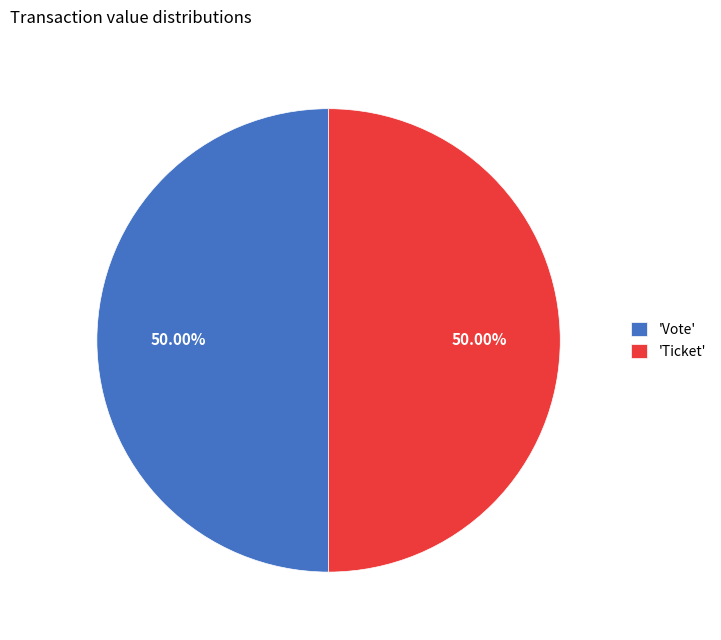

Do 'Ticket' and 'Vote' together represent more than half of the pie?

Yes